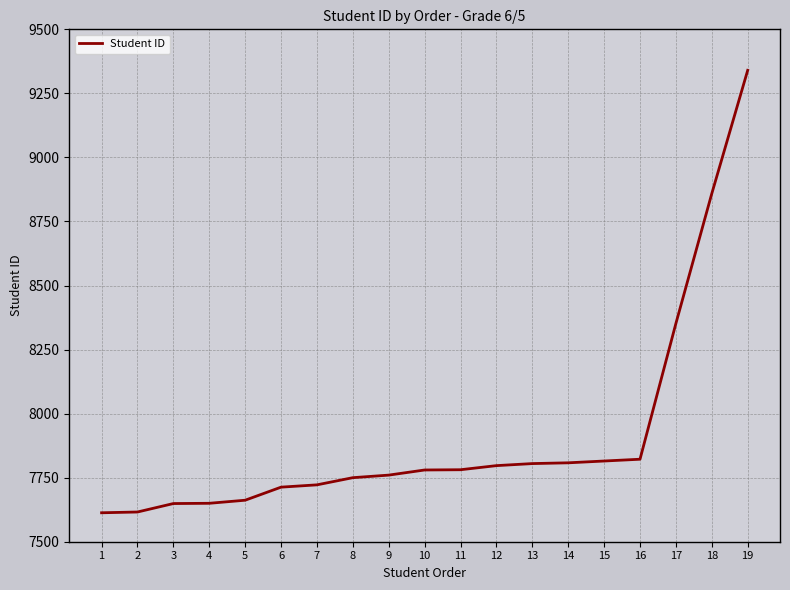

Approximately how many times larger is the value at 11 compared to 14?

1.0